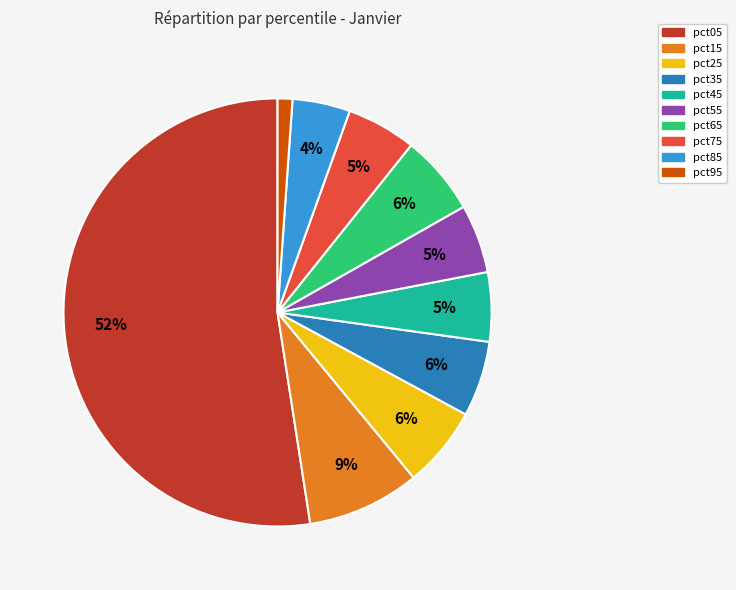

Do pct25 and pct85 together represent more than half of the pie?

No